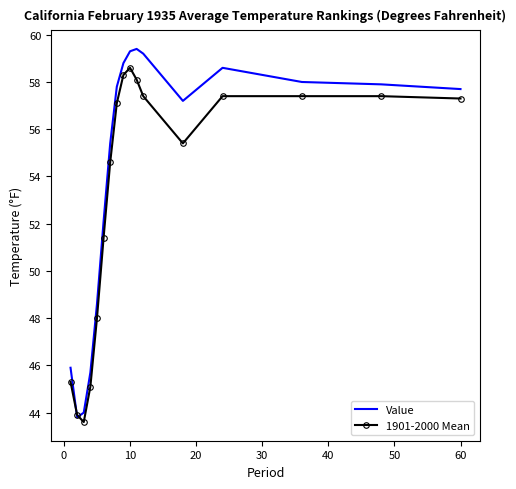

Rank the series by their average value, from lowest to highest.

1901-2000 Mean, Value